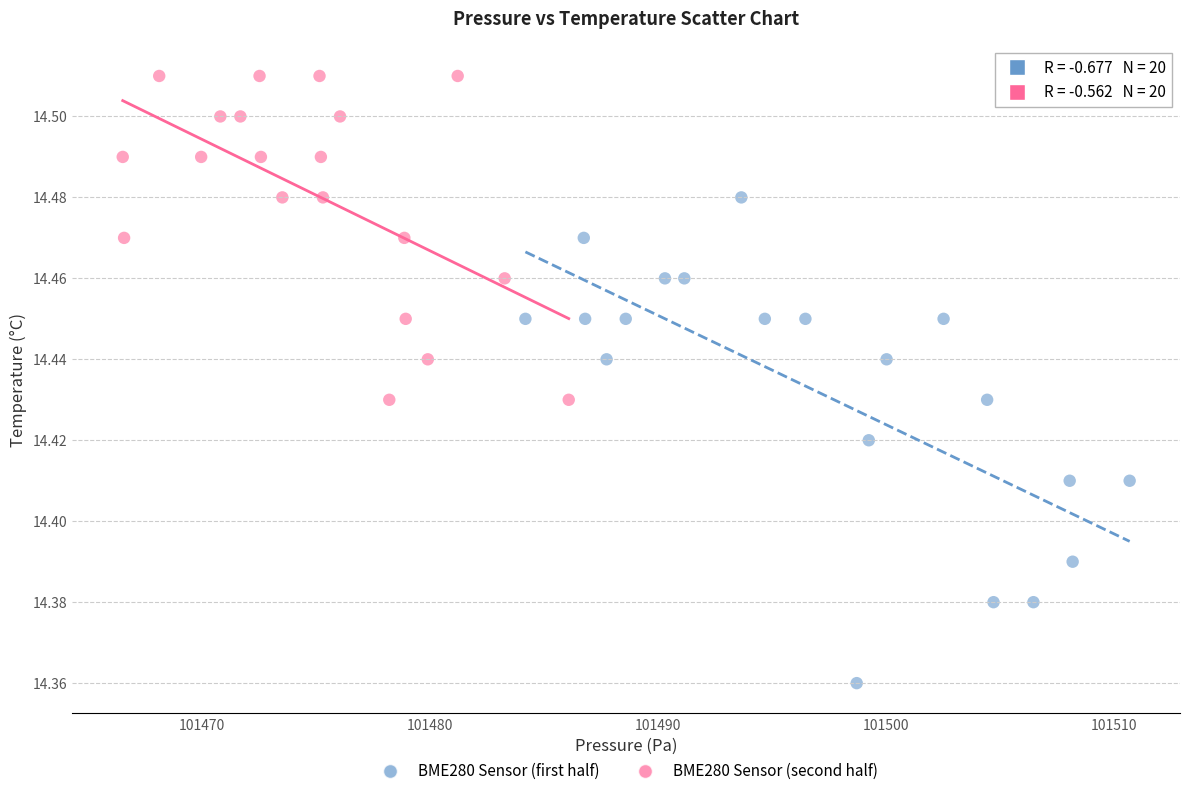

Which series reaches the minimum Y coordinate?

BME280 Sensor (first half)